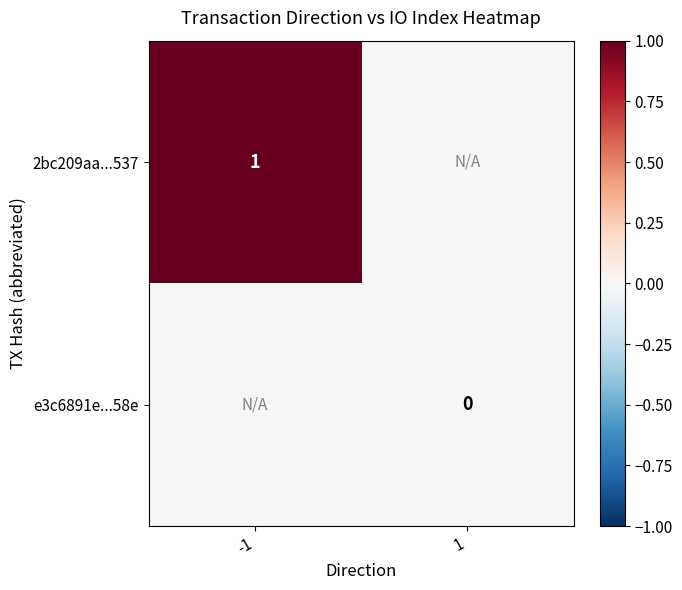

Is it true that 2bc209aa...537 equals 1 at -1?

True